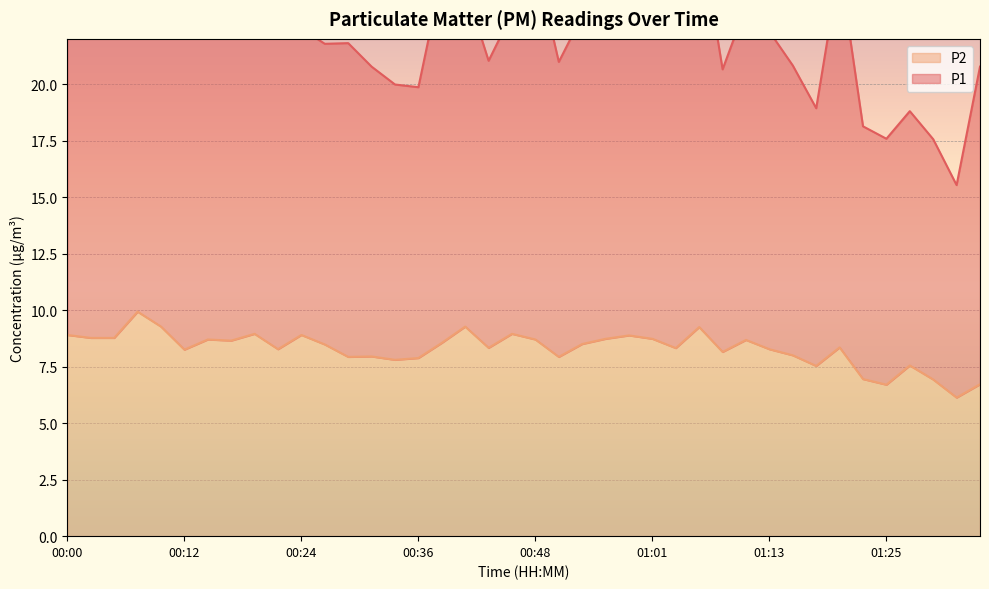

What position from the left is 00:36?

16